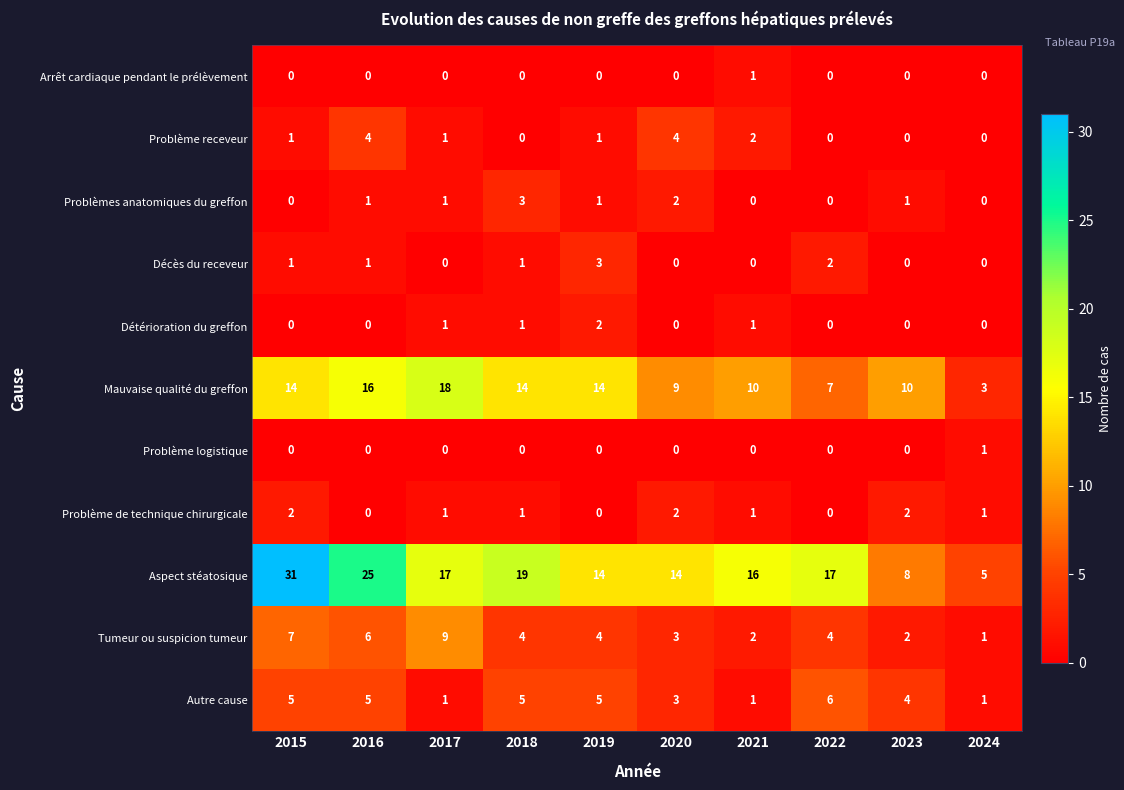

Where does the Problème de technique chirurgicale series first go above 1?

2015